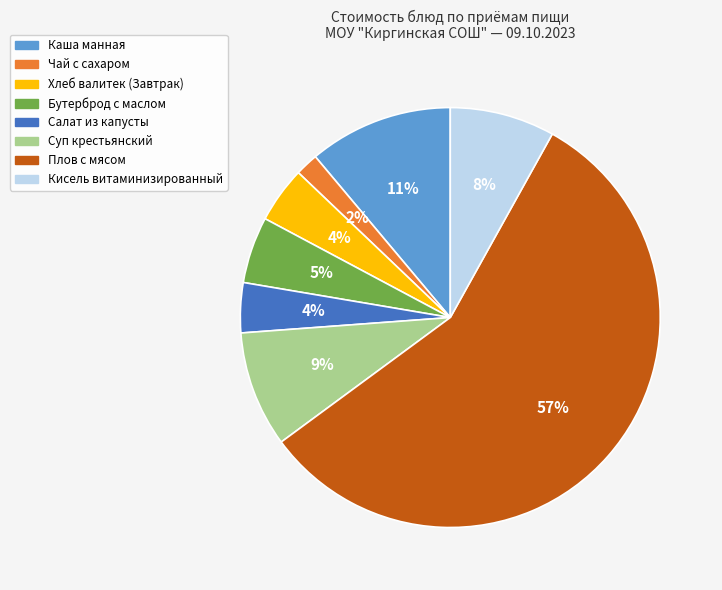

Which category has the smallest portion of the pie?

Чай с сахаром